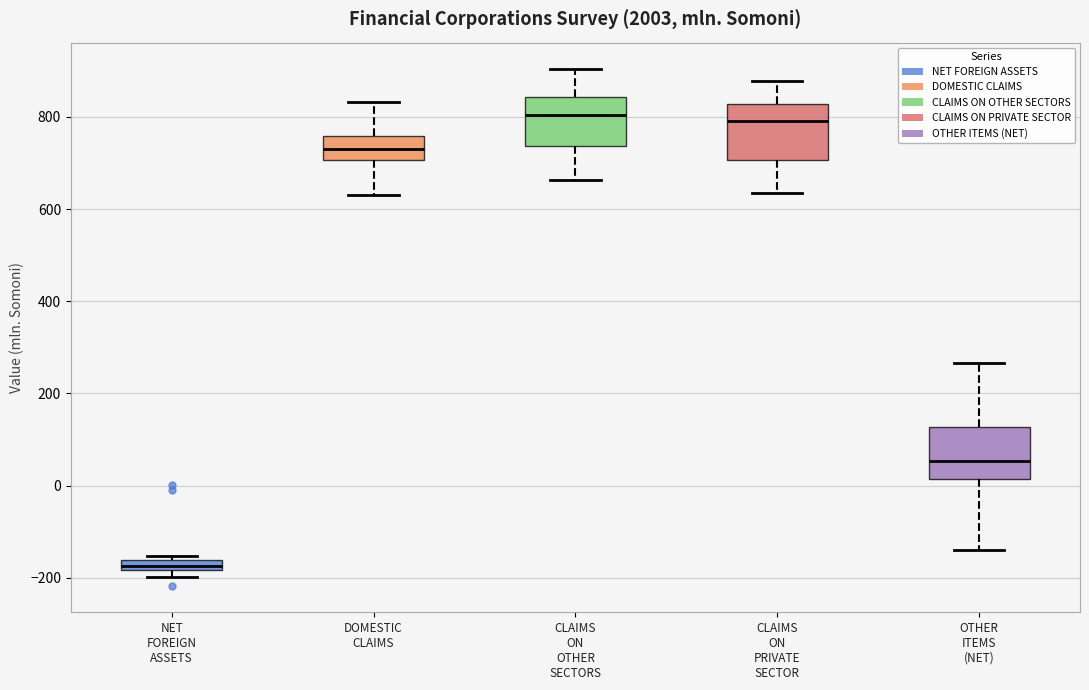

Which box has the lowest median line?

NET FOREIGN ASSETS